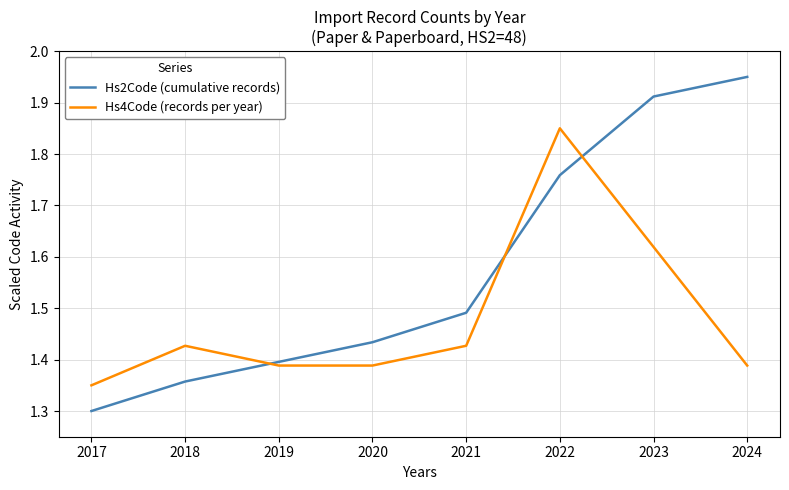

Which series has the largest total across all categories?

Hs2Code (cumulative records)